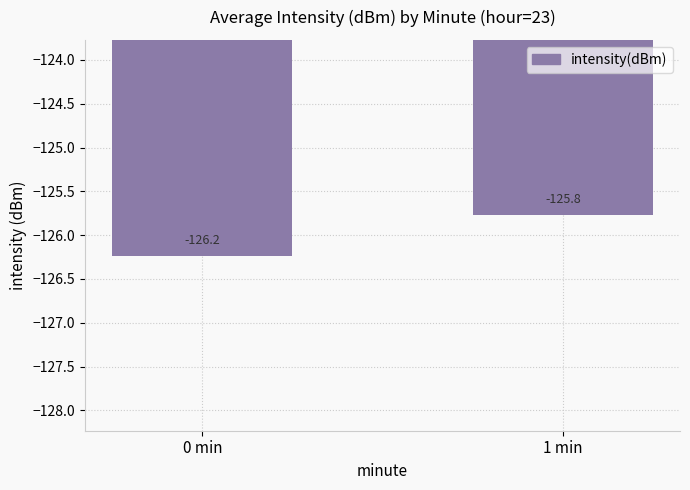

The chart shows a value of -56.6 at 0 min. True or false?

False